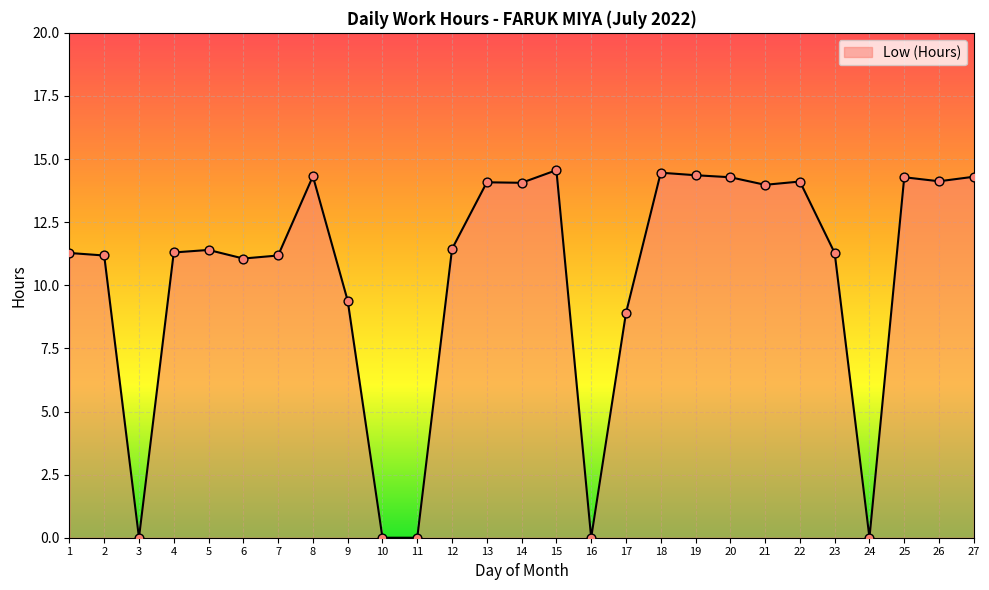

What is the change in value from 3 to 8?

+14.3